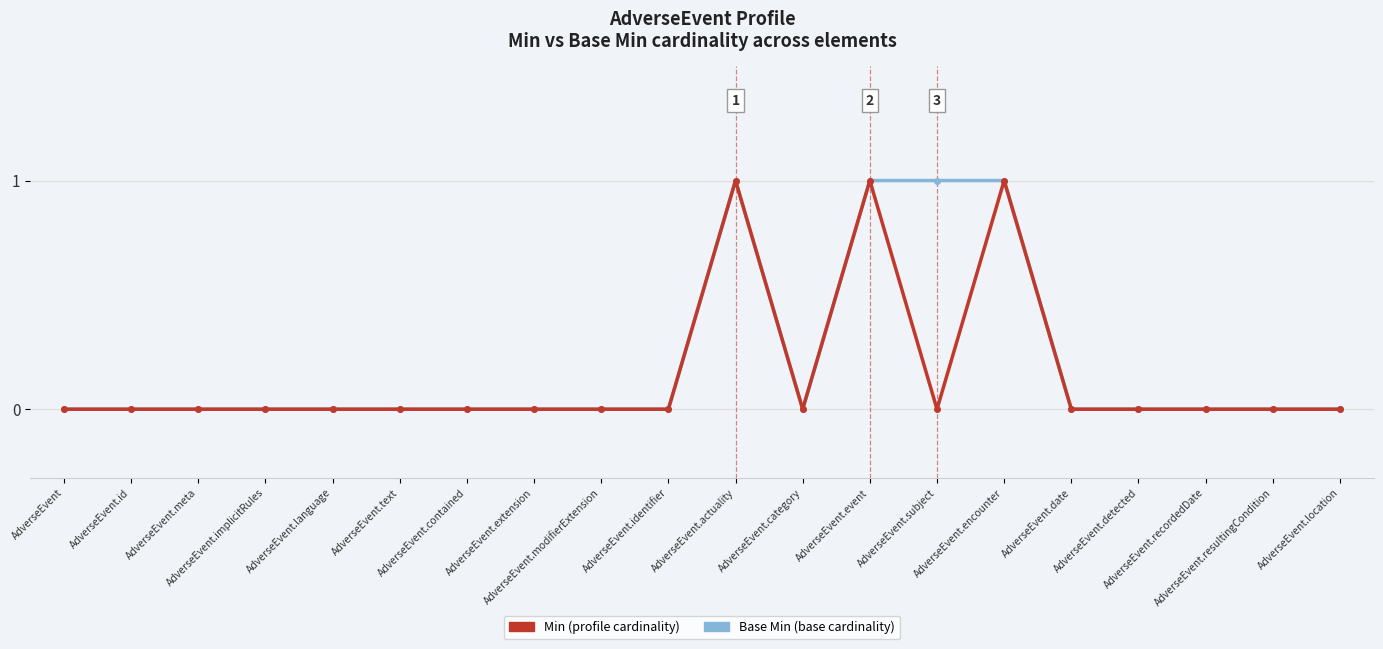

How many data points does each series have?

20